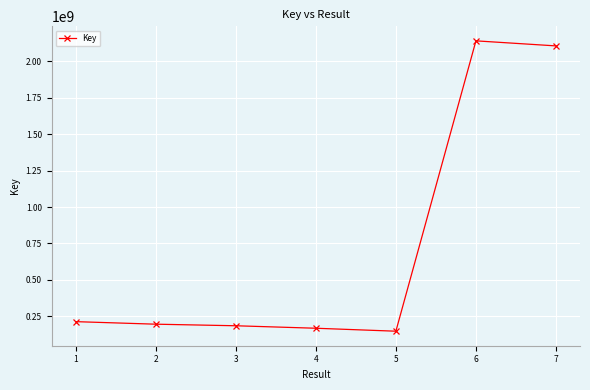

What is the difference between the maximum and minimum values?

1994645978